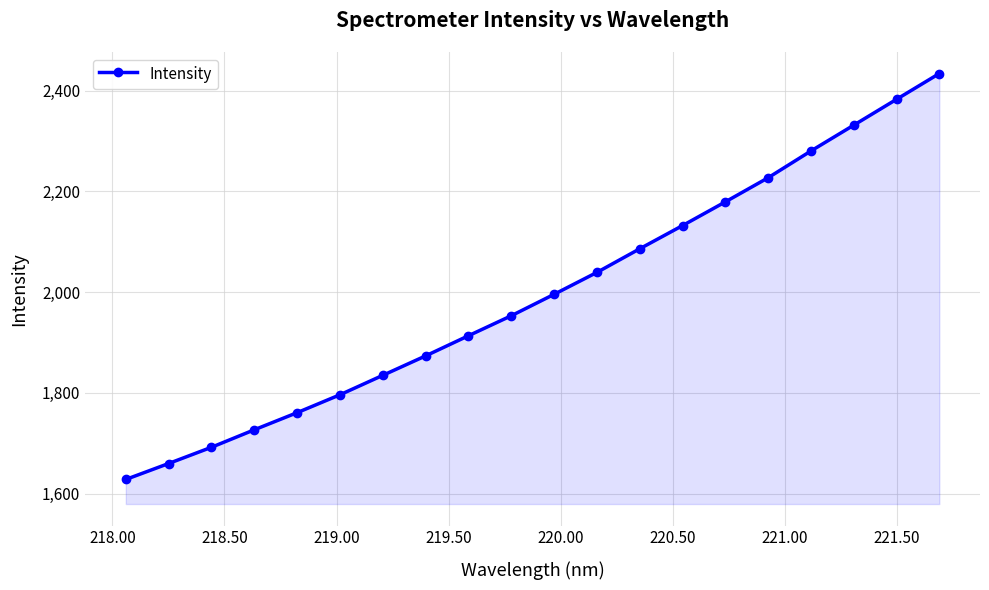

What is the smallest value displayed?

1628.0